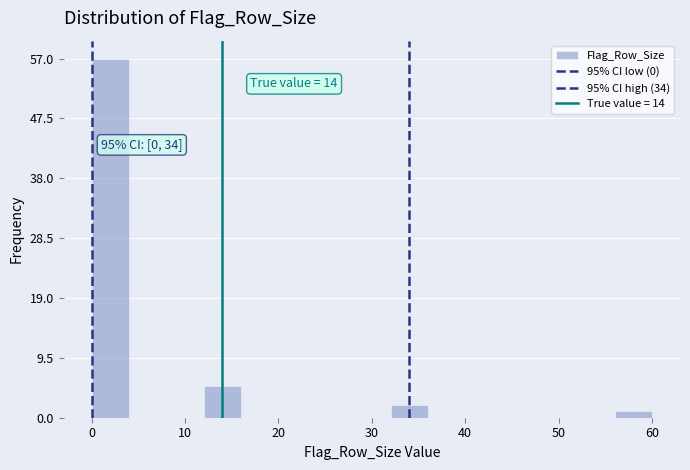

Over which range of the x-axis is the bar tallest?

0 to 4